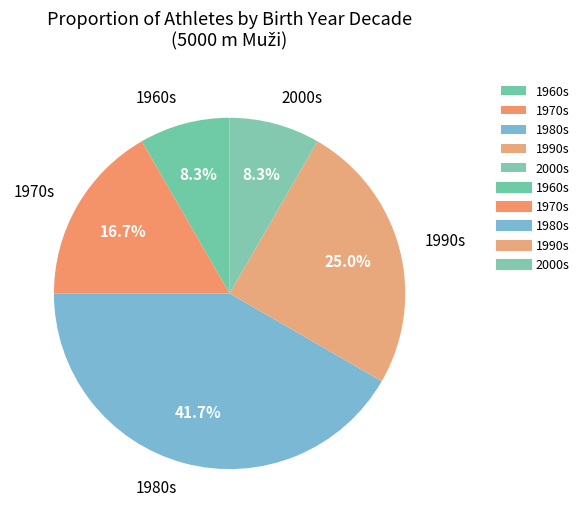

What is the largest slice in the pie chart?

1980s